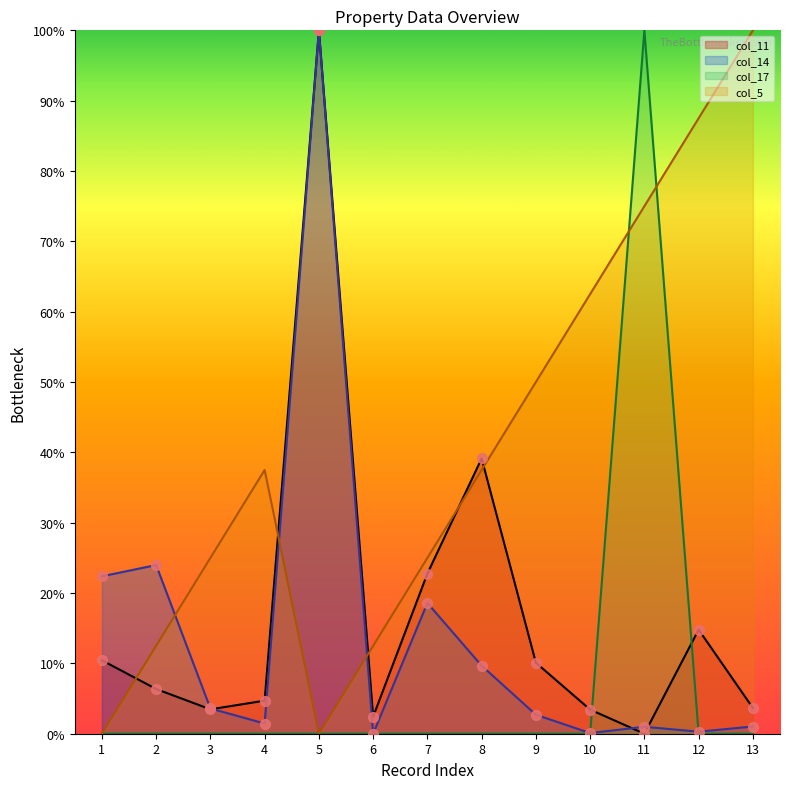

What are all the series names shown in the legend?

col_11, col_14, col_17, col_5